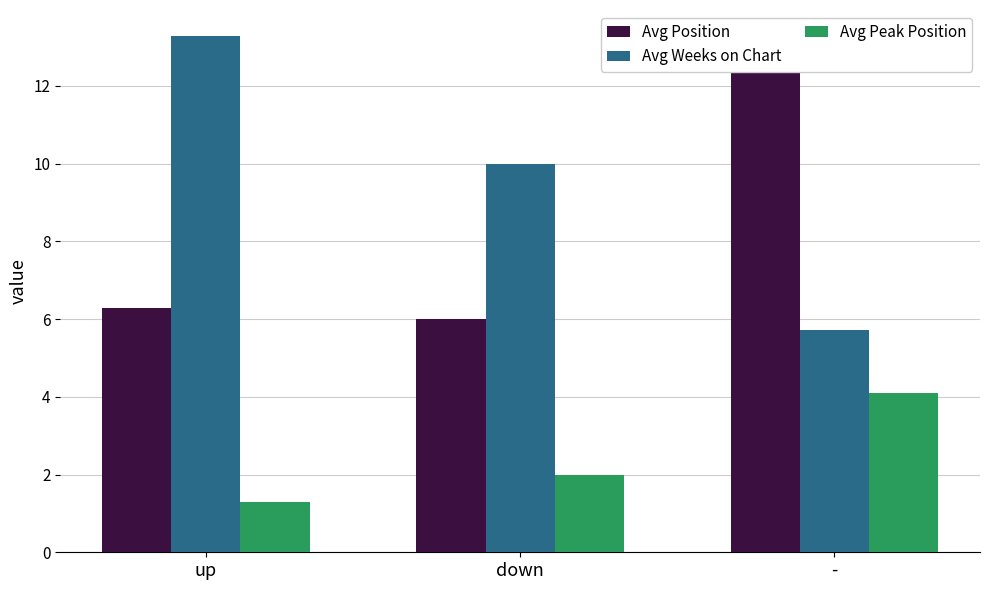

What position from the right is -?

1